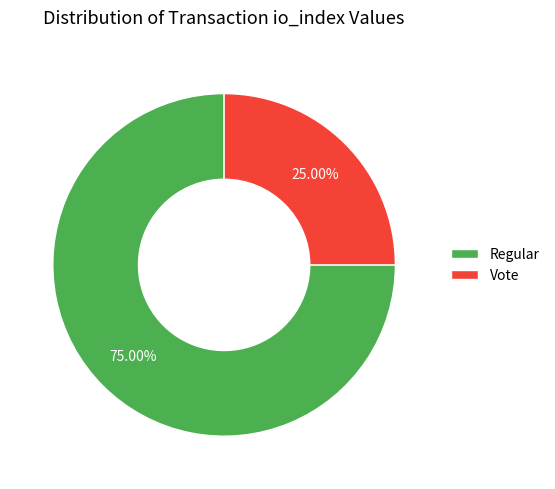

To the nearest percent, what is the average slice percentage?

50%